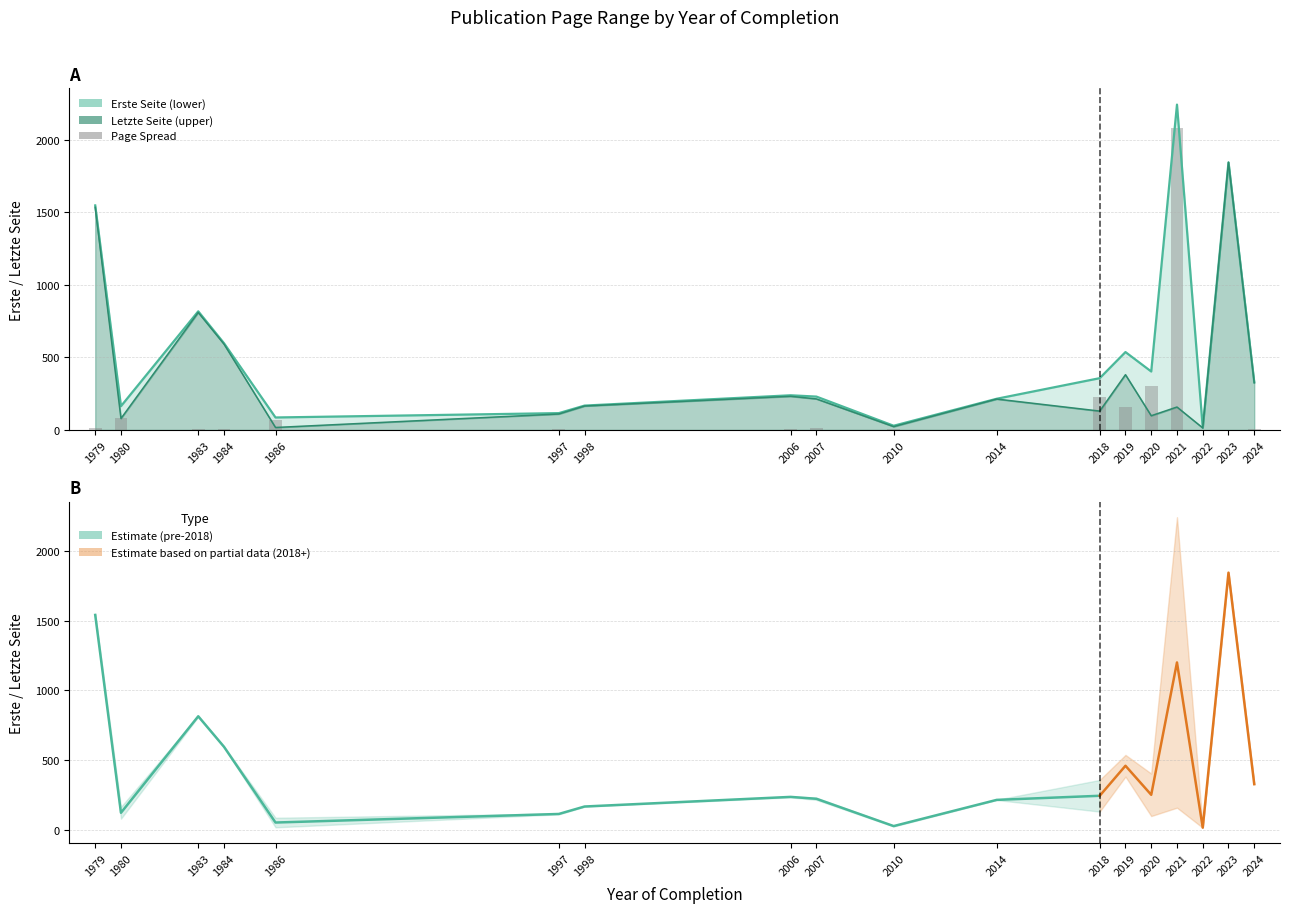

The Page Spread series shows 0 at 2023. True or false?

True